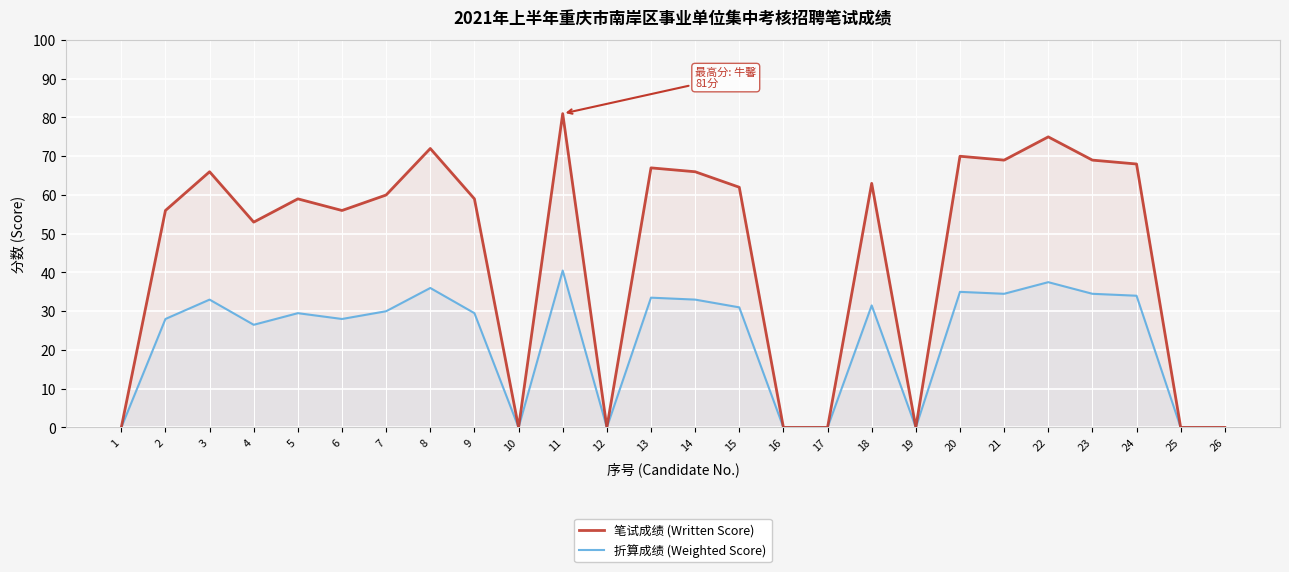

List the labels in order of 笔试成绩 (Written Score) value, smallest first.

1, 10, 12, 16, 17, 19, 25, 26, 4, 2, 6, 5, 9, 7, 15, 18, 3, 14, 13, 24, 21, 23, 20, 8, 22, 11